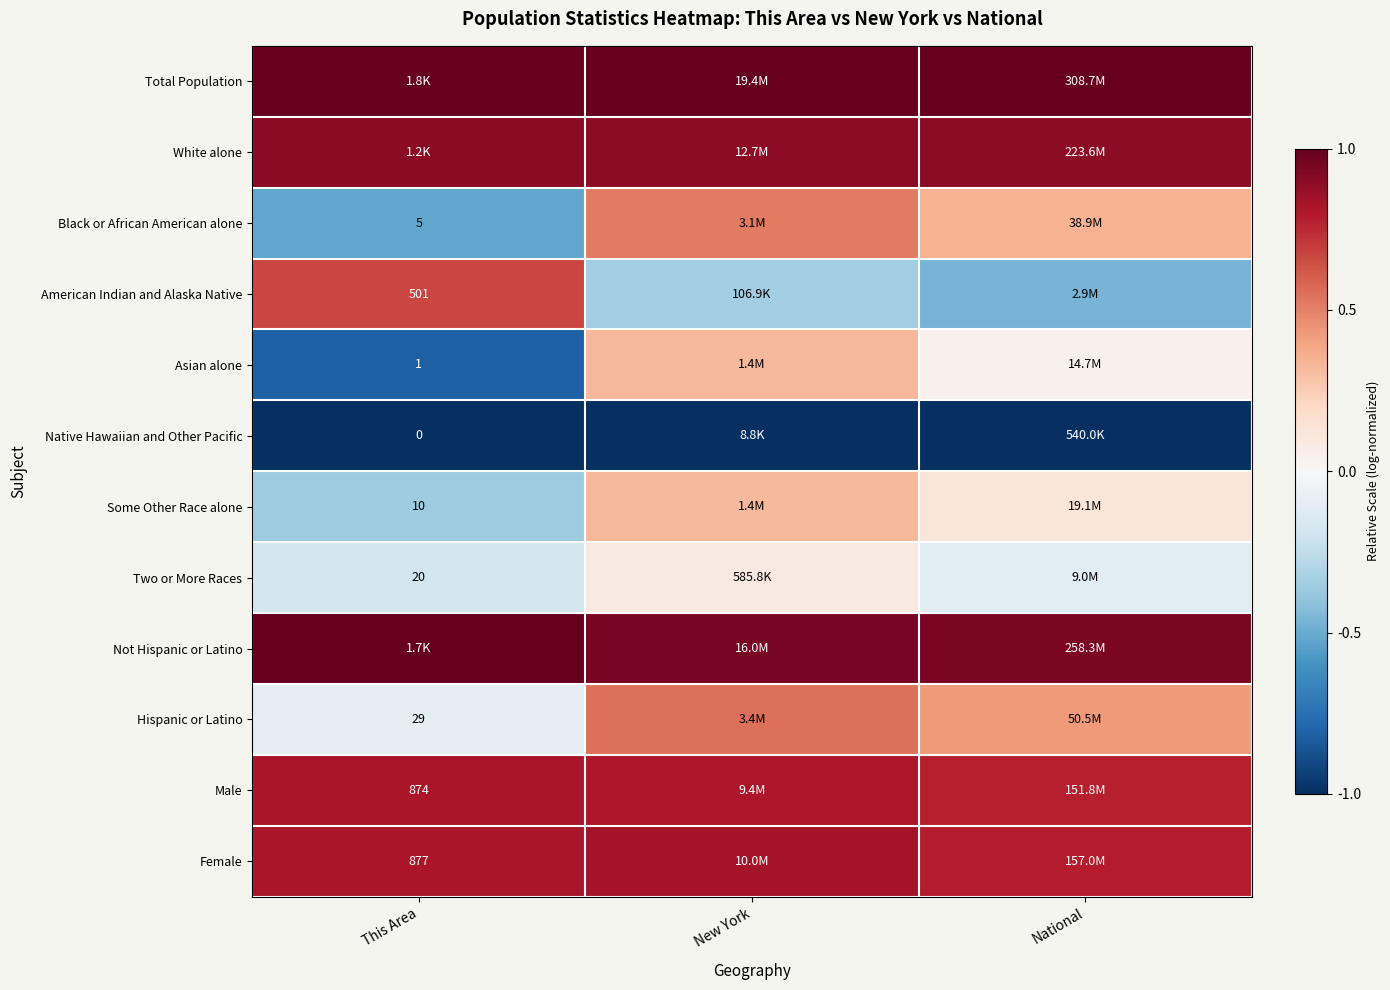

Is it true that American Indian and Alaska Native equals -0.5 at National?

True